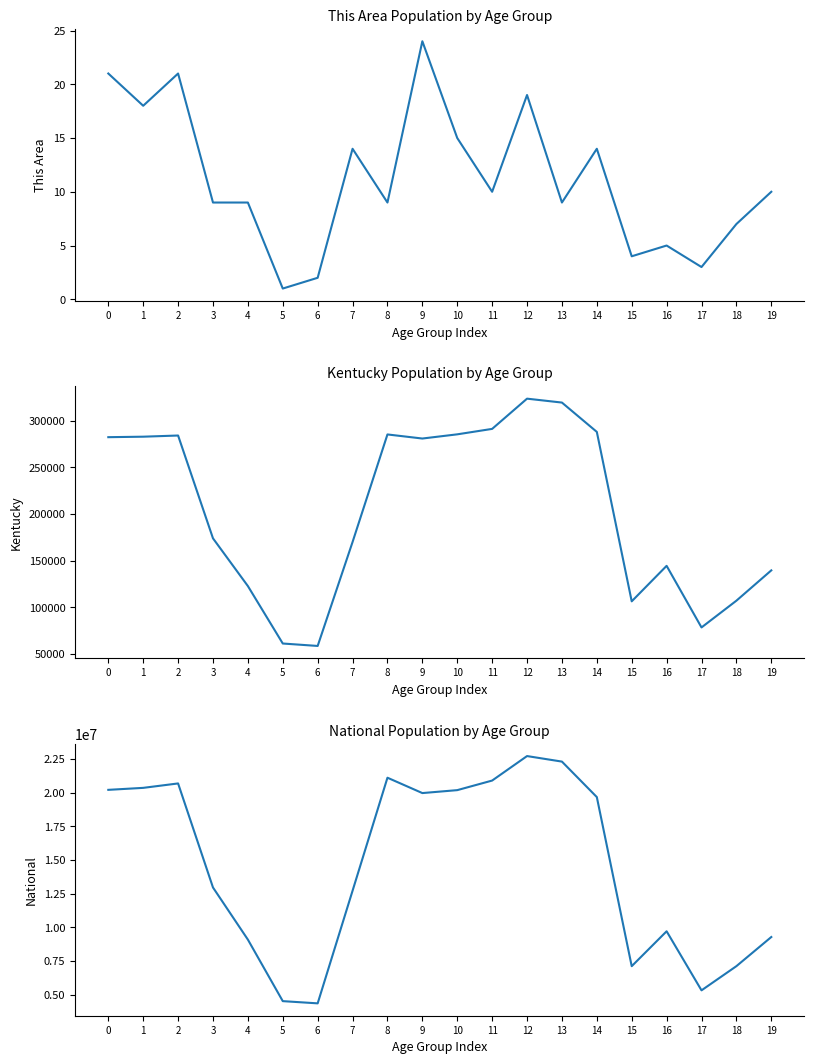

Reading left to right, what are all the values shown in this chart?

This Area: 21	18	21	9	9	1	2	14	9	24	15	10	19	9	14	4	5	3	7	10
Kentucky: 282367	282888	284154	173962	122833	61268	58657	170043	285296	280920	285411	291251	323642	319455	288027	106469	144497	78497	107167	139650
National: 20201362	20348657	20677194	12954254	9086089	4519129	4354294	12712576	21101849	19962099	20179642	20890964	22708591	22298125	19664805	7113727	9704197	5319902	7115361	9278166